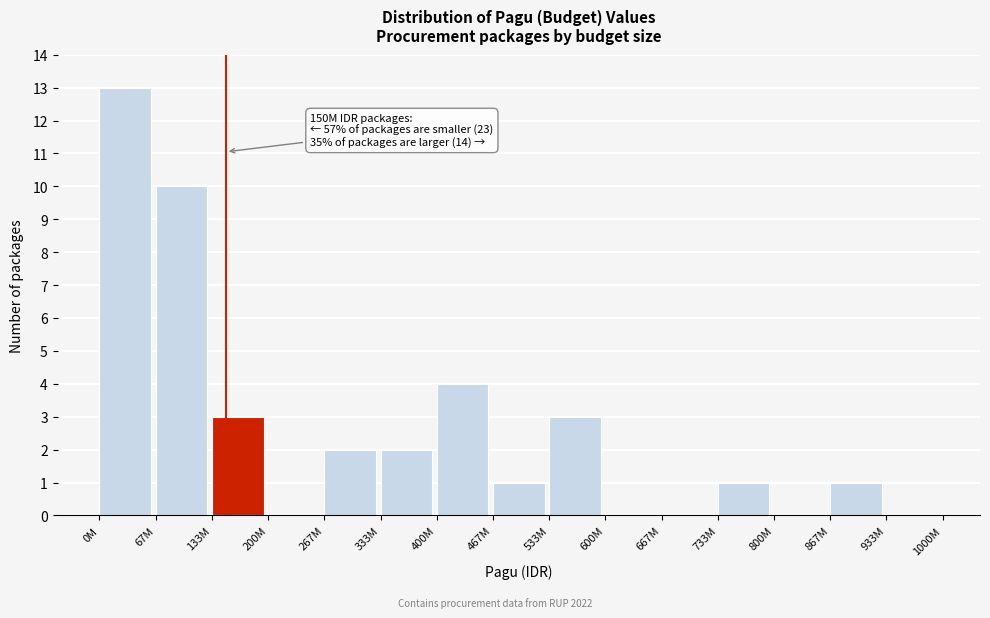

Reading left to right, extract all data points from this chart.

0M=13	67M=10	133M=3	200M=0	267M=2	333M=2	400M=4	467M=1	533M=3	600M=0	667M=0	733M=1	800M=0	867M=1	933M=0